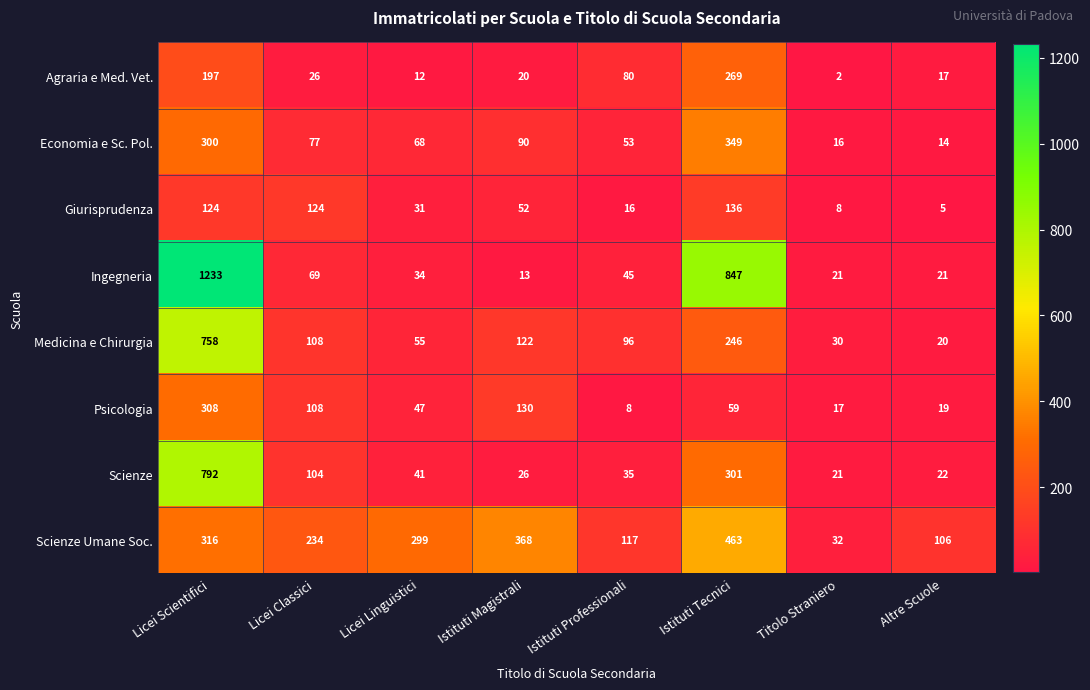

Between Istituti Magistrali and Altre Scuole, which series saw the biggest shift?

Scienze Umane Soc.